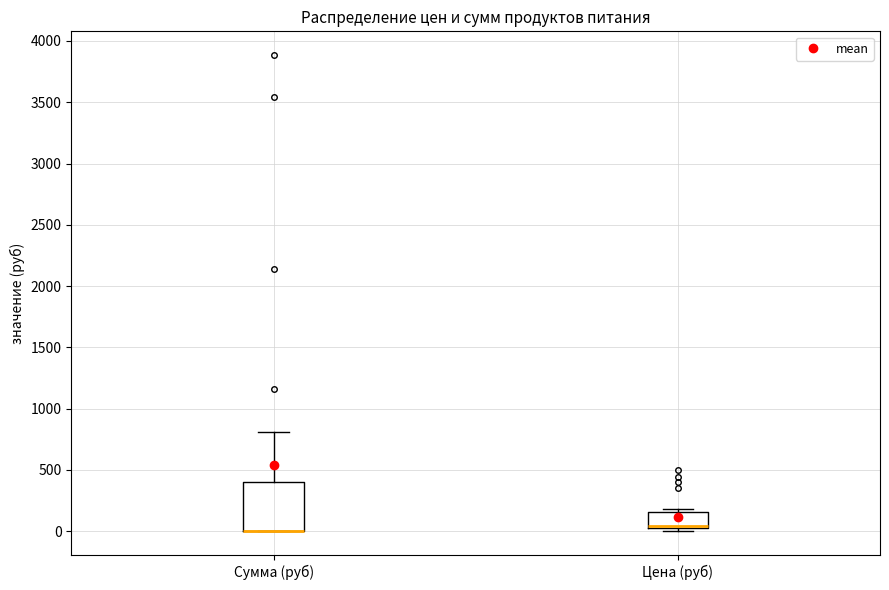

Which box is the tallest, from its lower edge to its upper edge?

Сумма (руб)